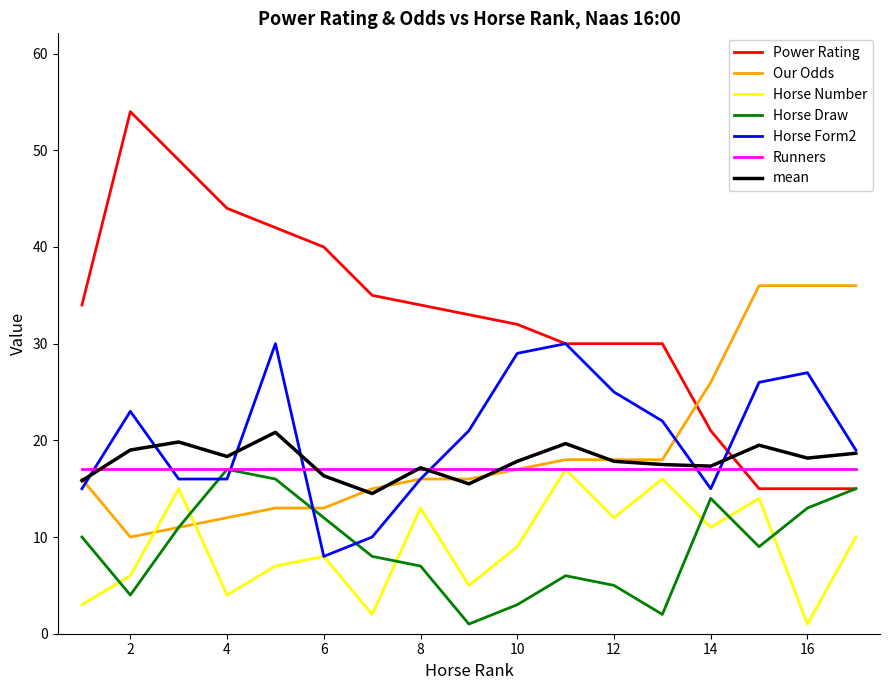

Which series has the widest spread of values?

Power Rating